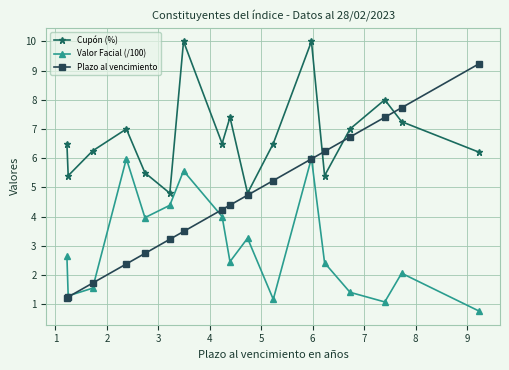

How many values in the Valor Facial (/100) series are below 2?

6